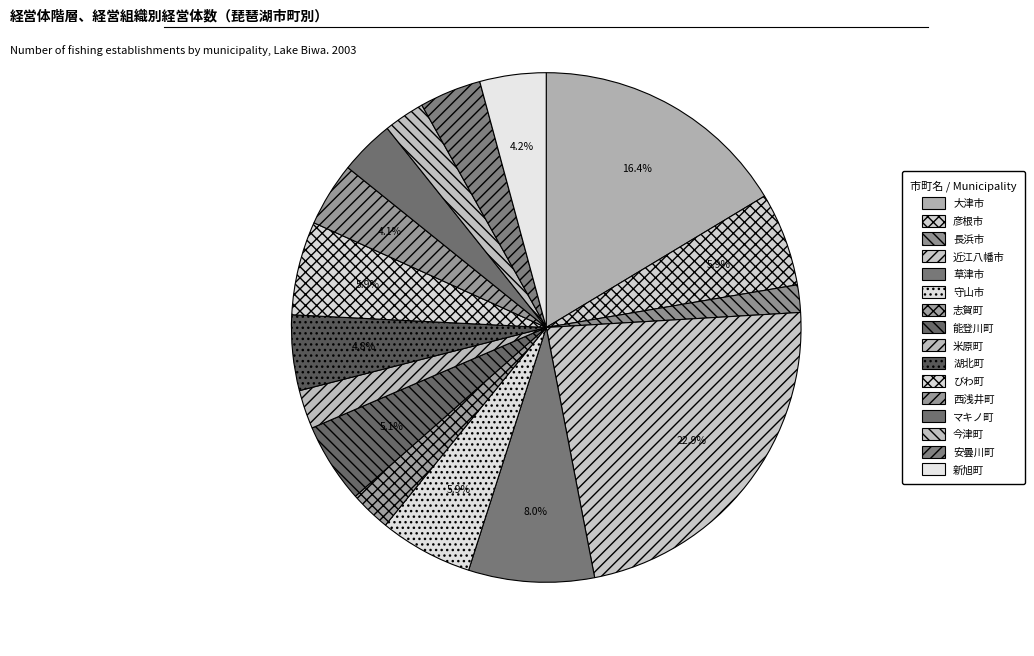

Which slice is the smallest?

長浜市